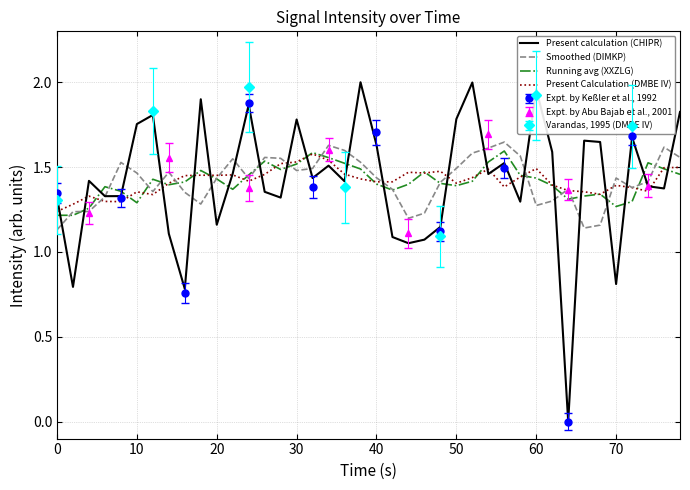

The Present Calculation (DMBE IV) series shows 0.9 at 50. True or false?

False